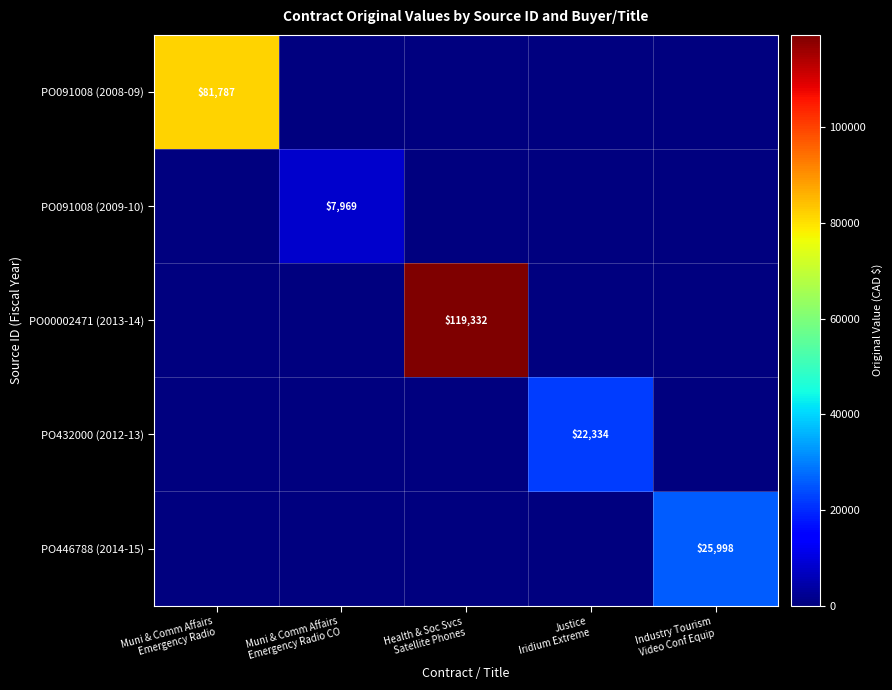

Is the value of PO432000 (2012-13) at Justice Iridium Extreme greater than the value of PO00002471 (2013-14) at Muni & Comm Affairs Emergency Radio?

Yes